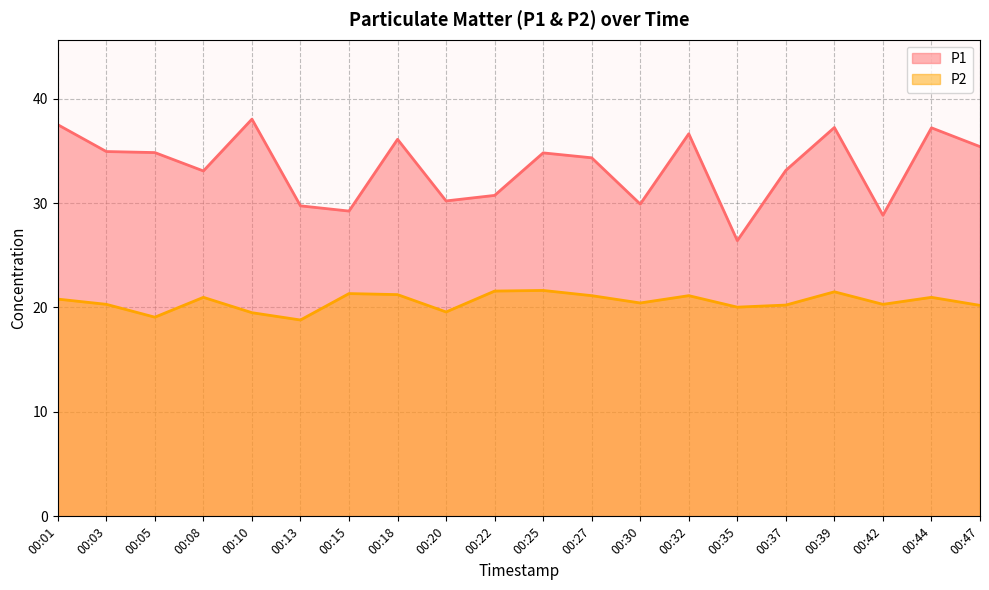

How many lines are shown in the chart?

2